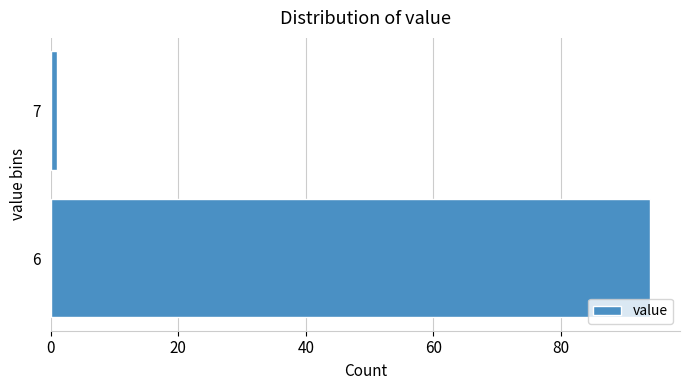

Reading top to bottom, what are all the values shown in this chart?

7=1	6=94